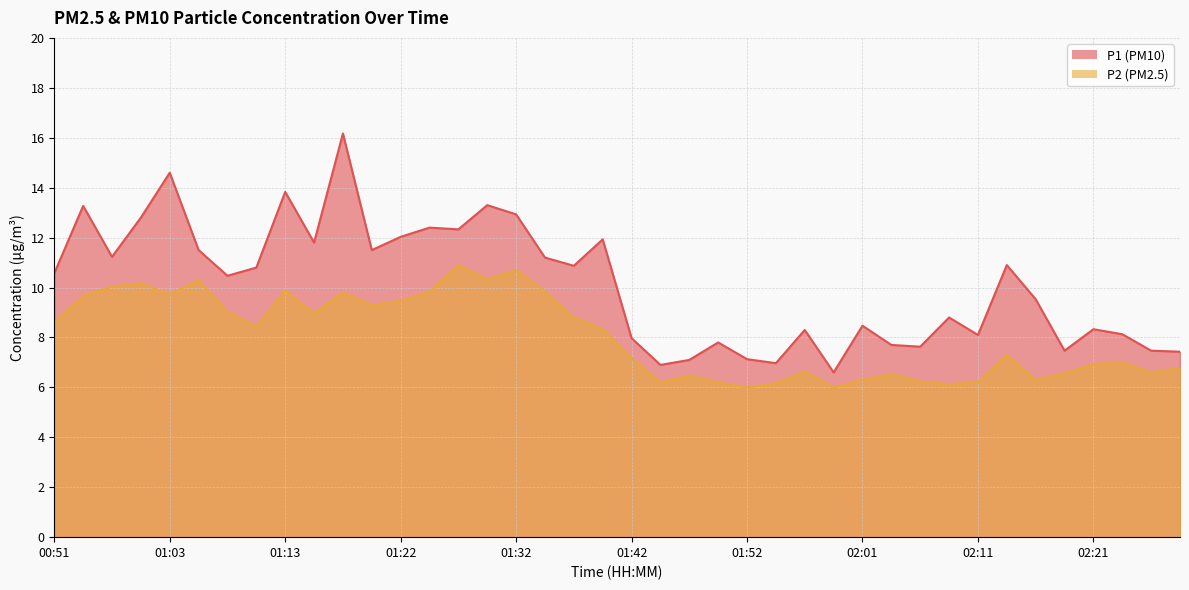

Which series has the largest total across all categories?

P1